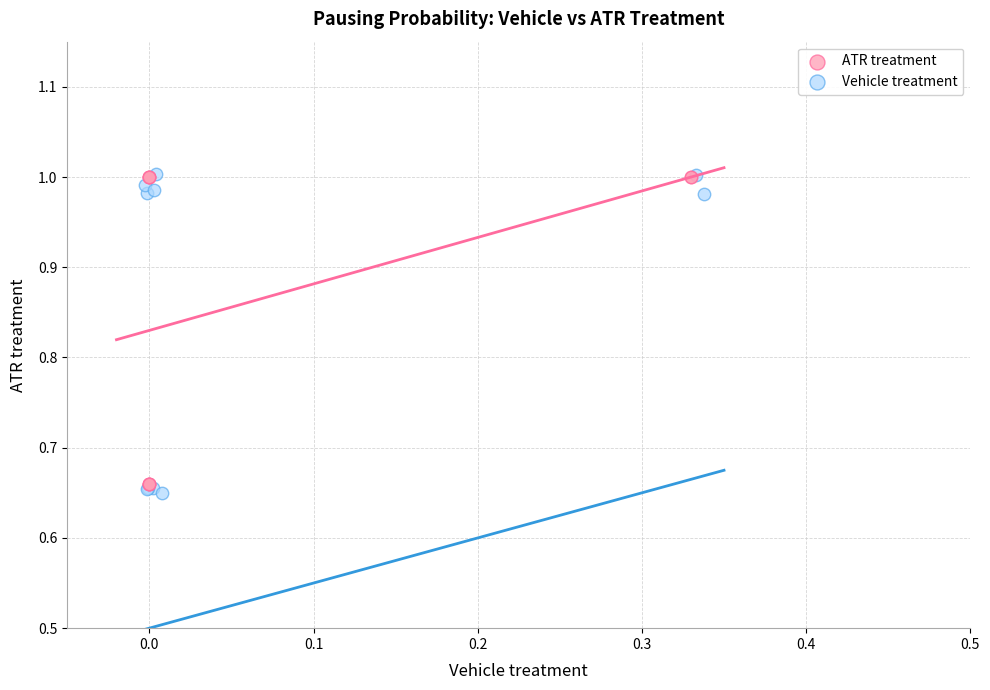

Which series has the largest Y range (max minus min)?

Vehicle treatment